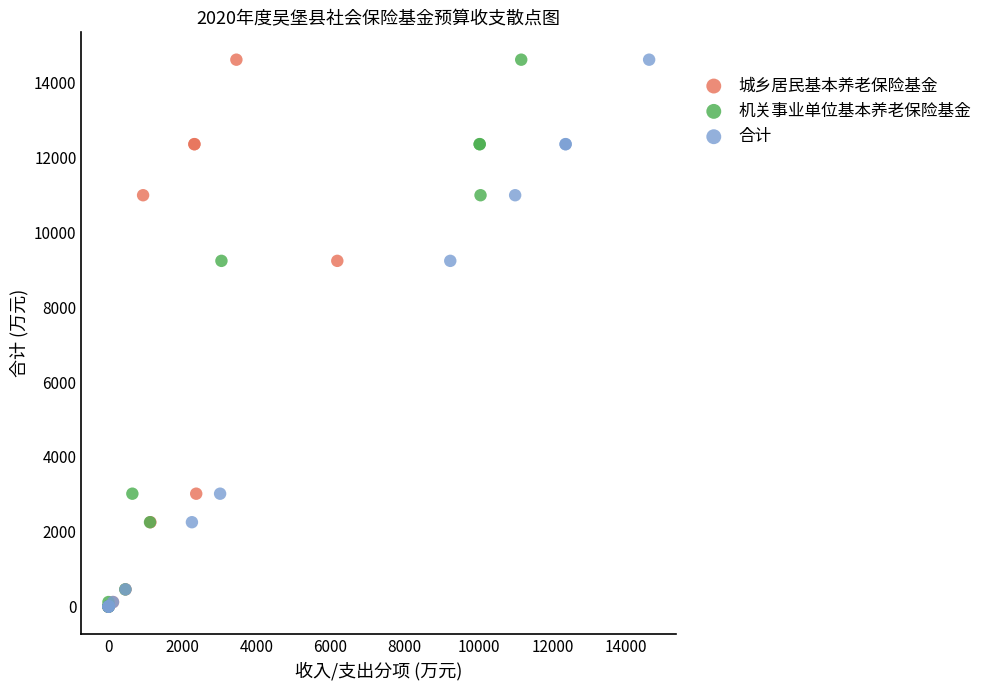

What are all the series names shown in the legend?

城乡居民基本养老保险基金, 机关事业单位基本养老保险基金, 合计